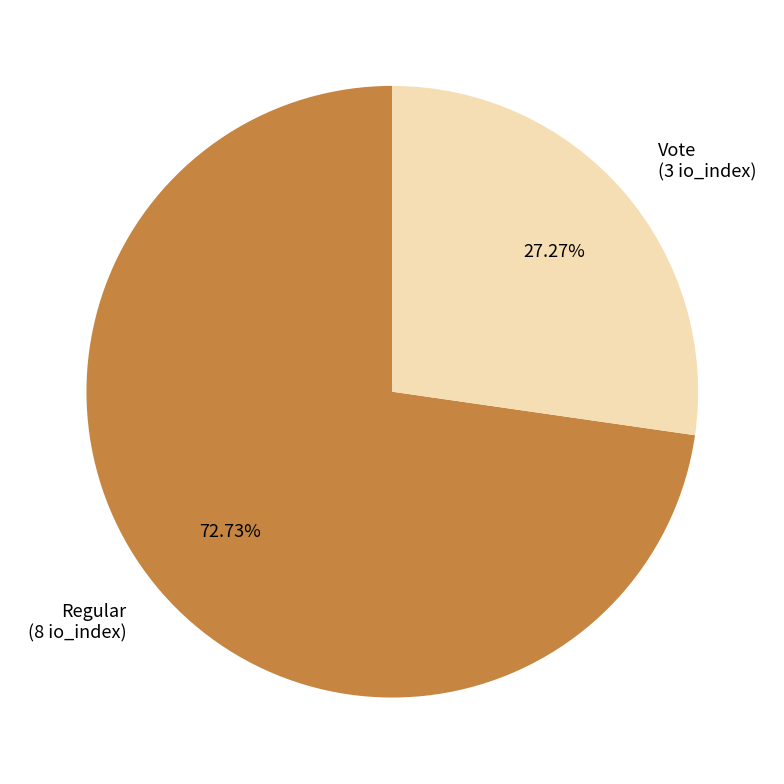

Between Regular (8 io_index) and Vote (3 io_index), which is larger?

Regular (8 io_index)